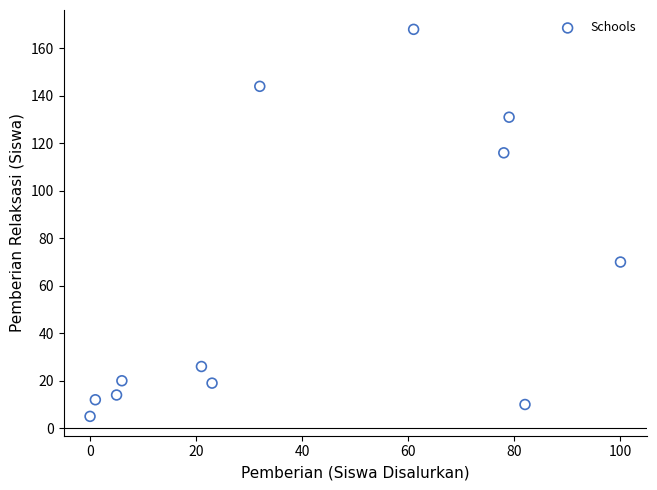

What Y value in the scatter plot is closest to 86?

70